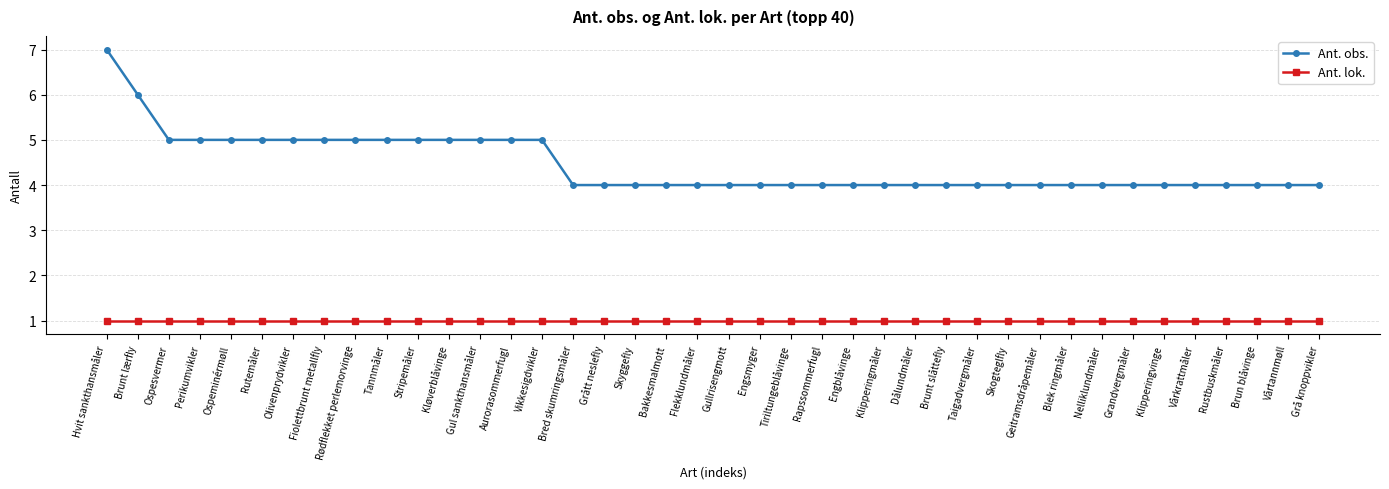

Reading right to left, extract all data points from this chart.

Ant. obs.: 4	4	4	4	4	4	4	4	4	4	4	4	4	4	4	4	4	4	4	4	4	4	4	4	4	5	5	5	5	5	5	5	5	5	5	5	5	5	6	7
Ant. lok.: 1	1	1	1	1	1	1	1	1	1	1	1	1	1	1	1	1	1	1	1	1	1	1	1	1	1	1	1	1	1	1	1	1	1	1	1	1	1	1	1